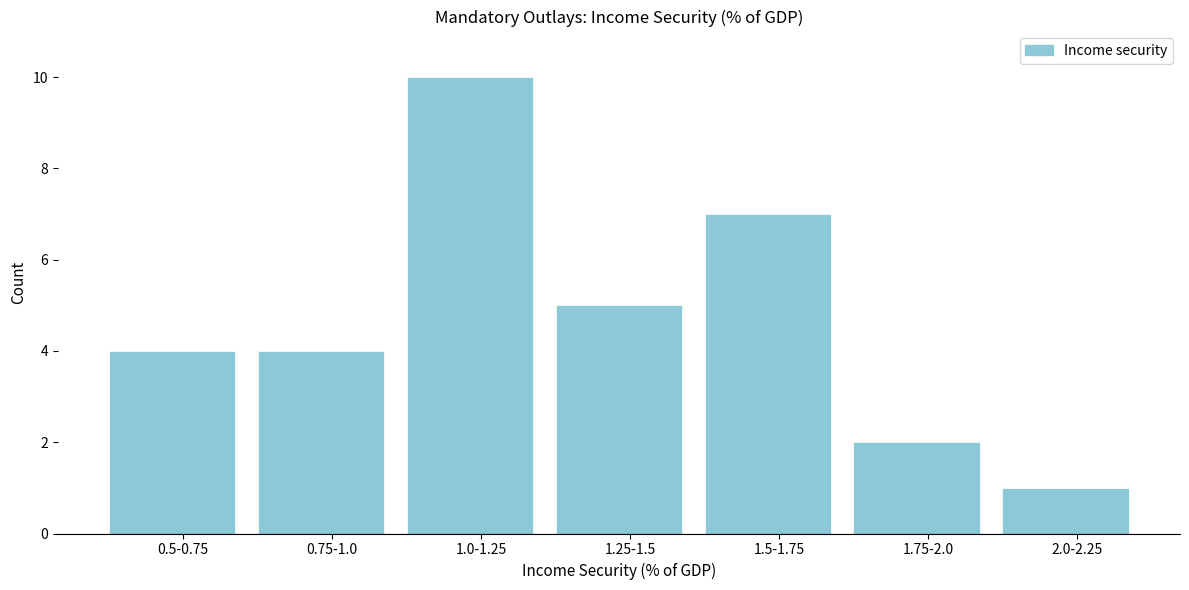

Reading left to right, extract all data points from this chart.

0.5-0.75=4	0.75-1.0=4	1.0-1.25=10	1.25-1.5=5	1.5-1.75=7	1.75-2.0=2	2.0-2.25=1